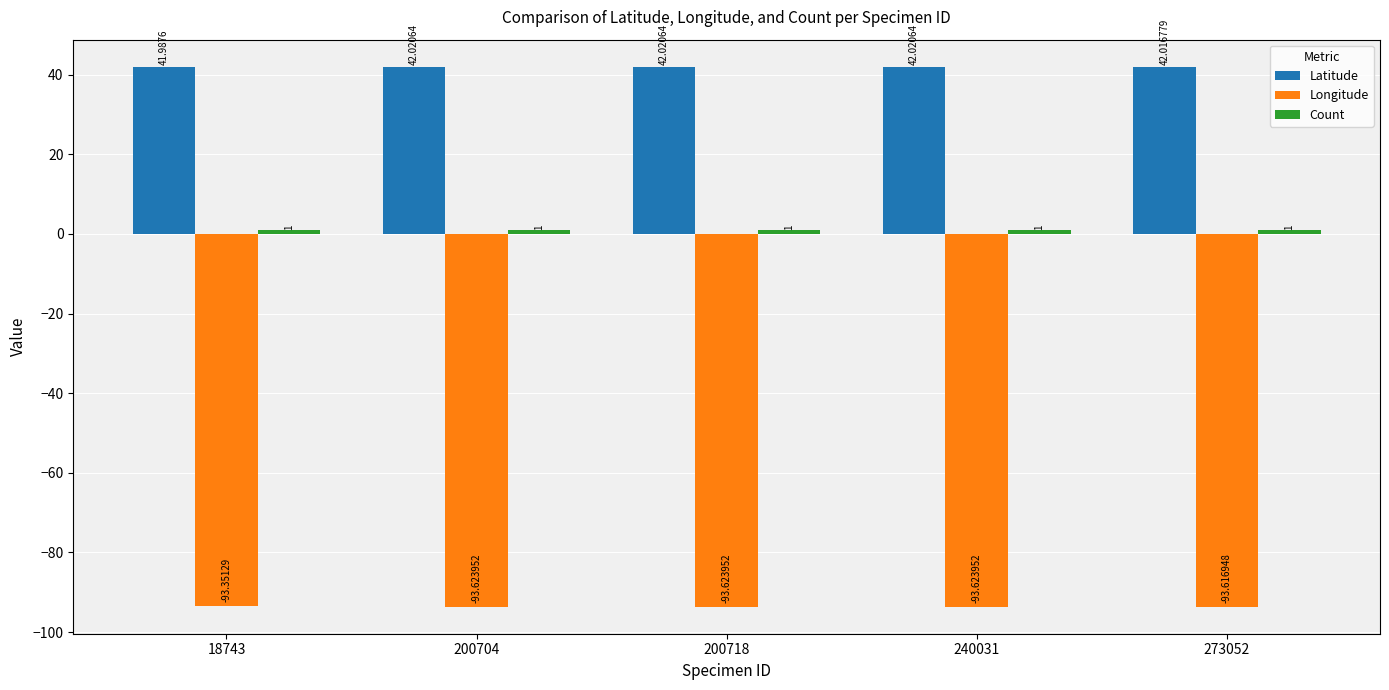

Which series has the largest range (max minus min)?

Longitude